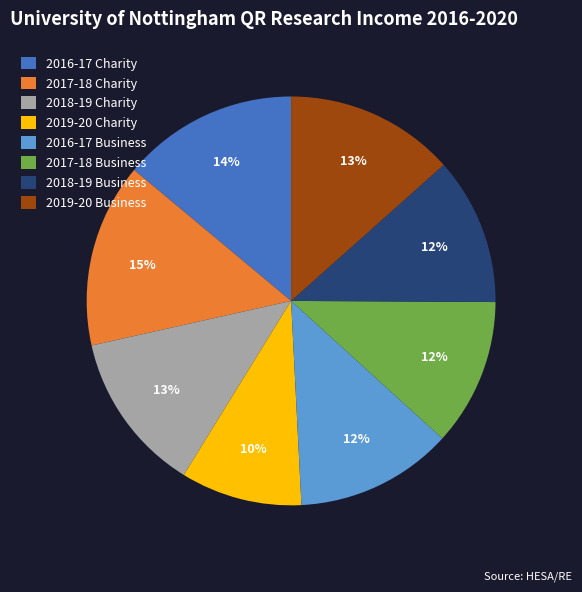

How many slices are in this pie chart?

8